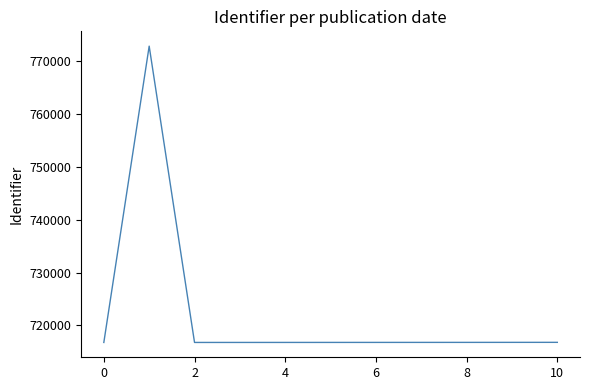

What is the difference between the maximum and minimum values?

56076